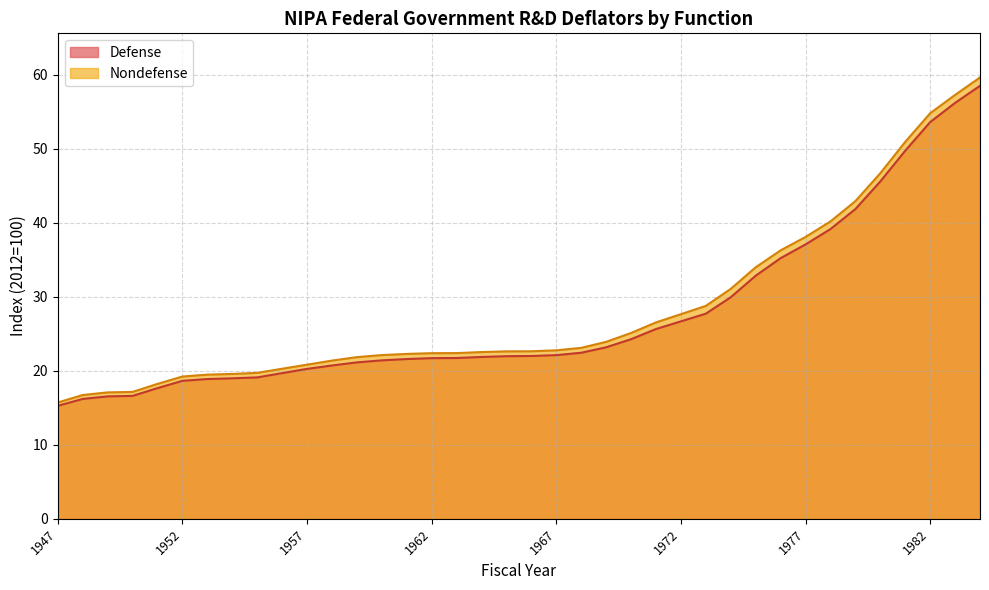

List the series in order of their overall mean, lowest first.

Defense, Nondefense